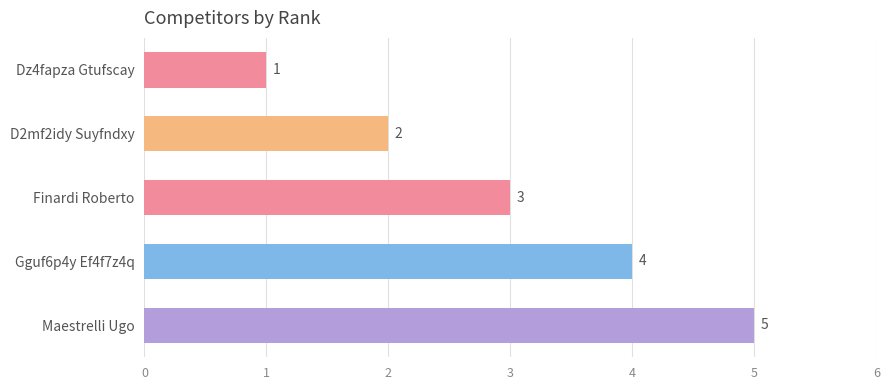

List the labels in order of value, largest first.

Maestrelli Ugo, Gguf6p4y Ef4f7z4q, Finardi Roberto, D2mf2idy Suyfndxy, Dz4fapza Gtufscay